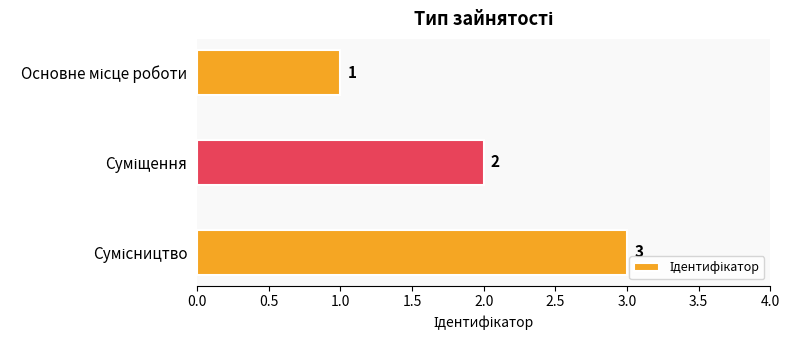

How many values are between 1 and 3?

3